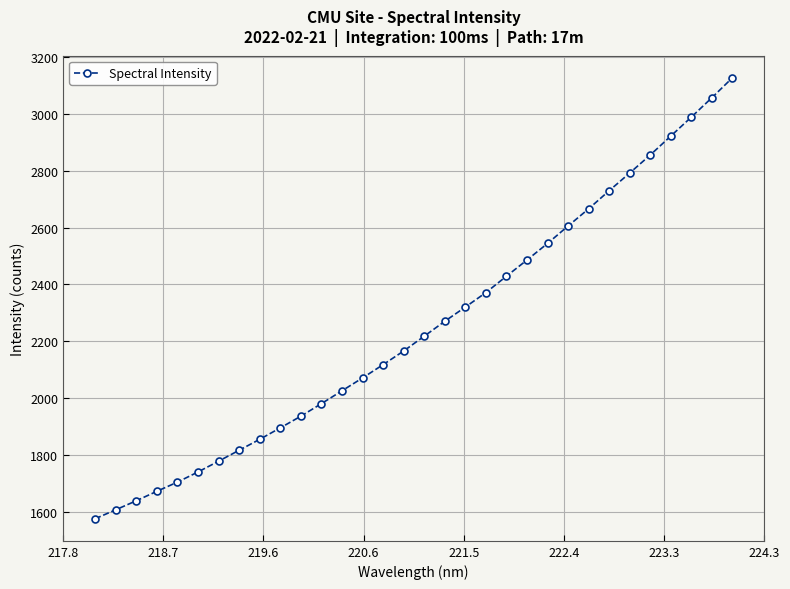

What is the average value?

2249.2